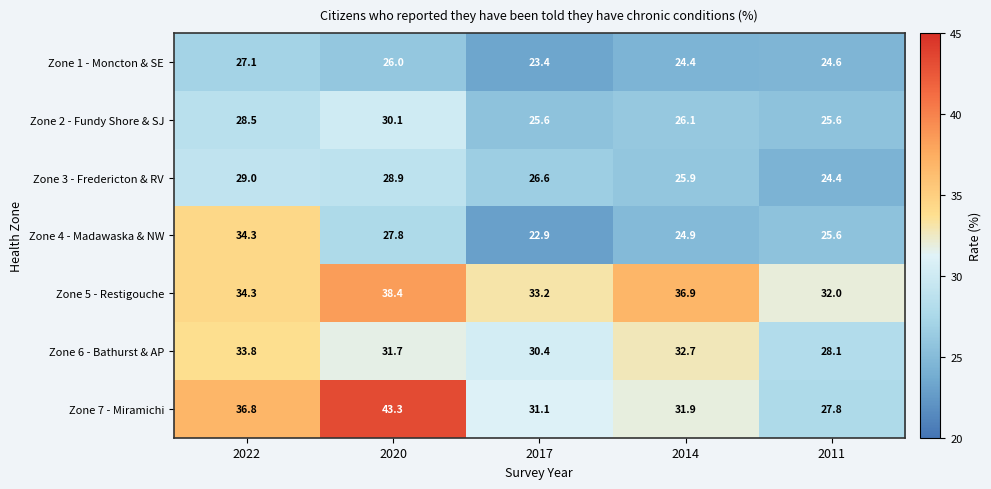

What is the difference between the second highest and minimum values in the Zone 7 - Miramichi series?

9.0